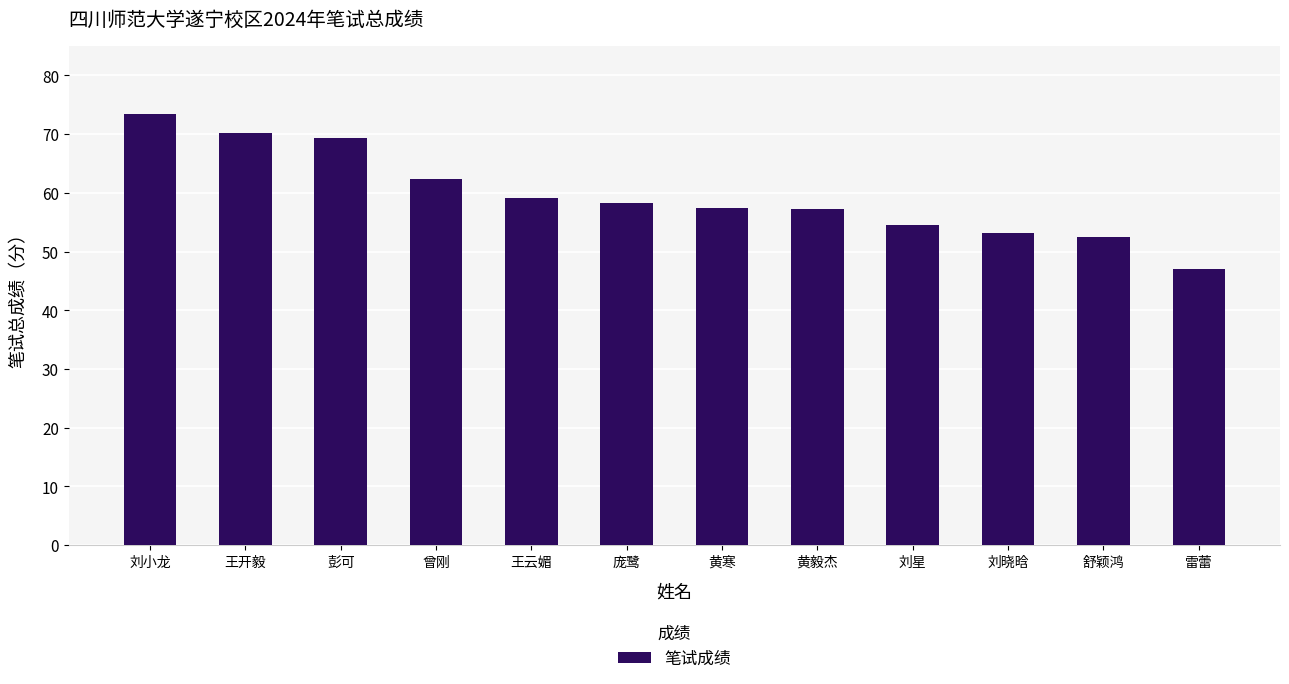

Which category has the highest value across all series?

刘小龙